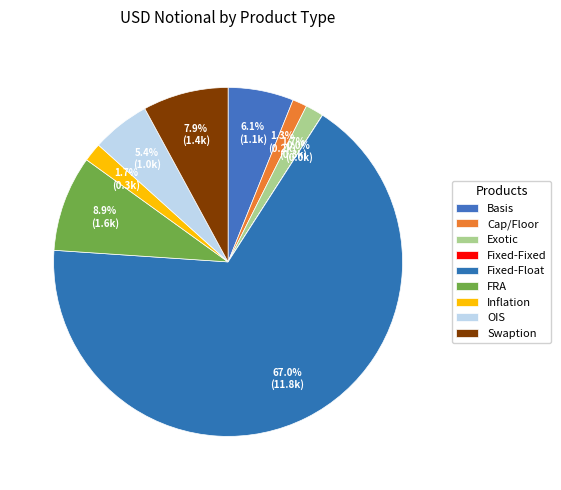

True or false: Basis accounts for 6% of the total.

True